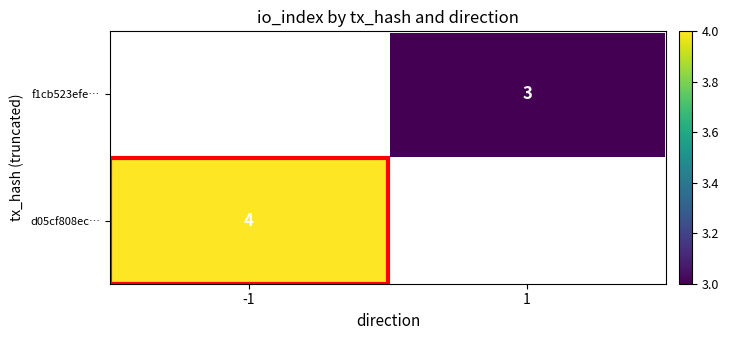

Which category has the highest value across all series?

-1